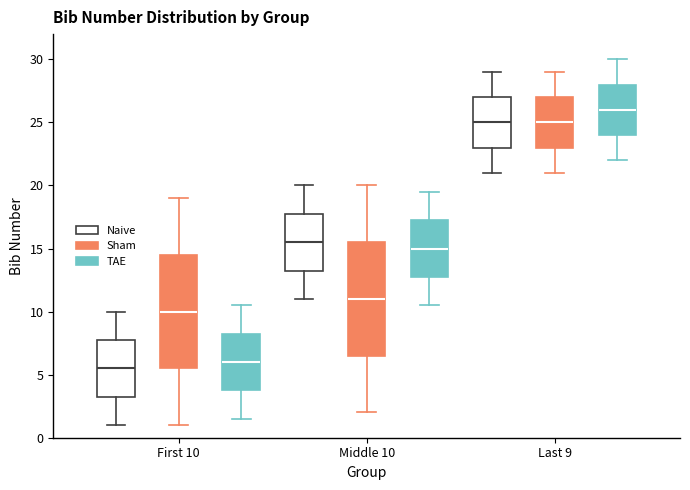

Reading left to right, transcribe this box plot: for each box, give where its median line is, the range the box spans, and where its two whiskers end, as read against the y-axis. The values are not printed on the chart, so give them approximately, as read against the axis.

First 10 (Naive): median 5.5, box 3.5 to 8.0, whiskers 1.0 to 10.0
First 10 (Sham): median 10.0, box 5.5 to 14.5, whiskers 1.0 to 19.0
First 10 (TAE): median 6.0, box 4.0 to 8.5, whiskers 1.5 to 10.5
Middle 10 (Naive): median 15.5, box 13.5 to 18.0, whiskers 11.0 to 20.0
Middle 10 (Sham): median 11.0, box 6.5 to 15.5, whiskers 2.0 to 20.0
Middle 10 (TAE): median 15.0, box 13.0 to 17.5, whiskers 10.5 to 19.5
Last 9 (Naive): median 25.0, box 23.0 to 27.0, whiskers 21.0 to 29.0
Last 9 (Sham): median 25.0, box 23.0 to 27.0, whiskers 21.0 to 29.0
Last 9 (TAE): median 26.0, box 24.0 to 28.0, whiskers 22.0 to 30.0